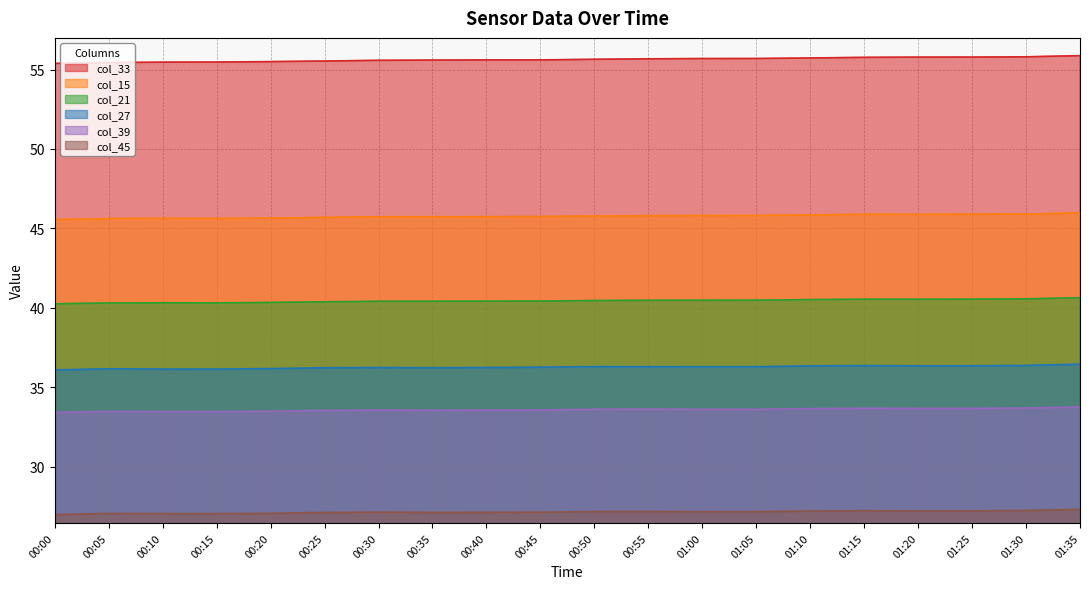

Does the chart display data point markers on the line(s)?

No